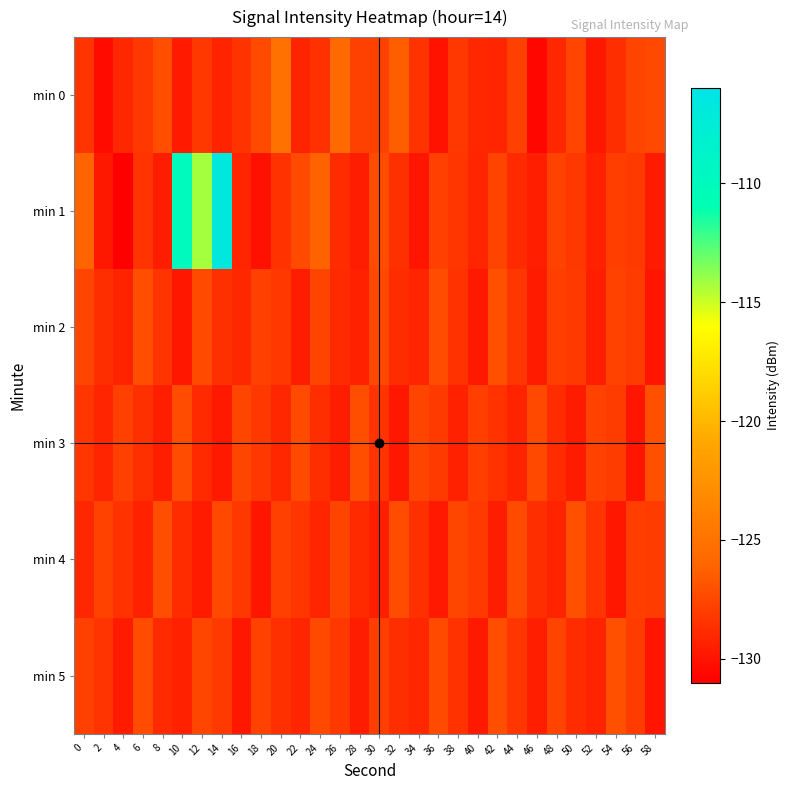

Which series changed the most between 4 and 20?

min 0